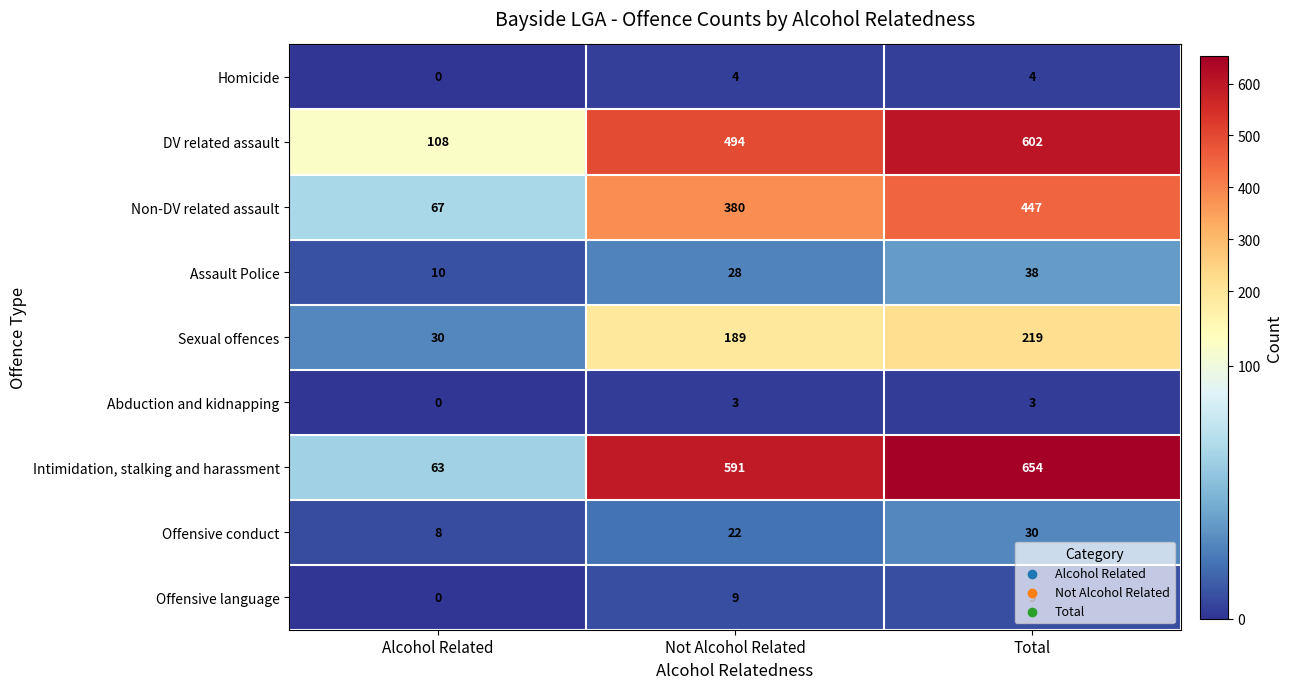

How many categories are shown in the chart?

3